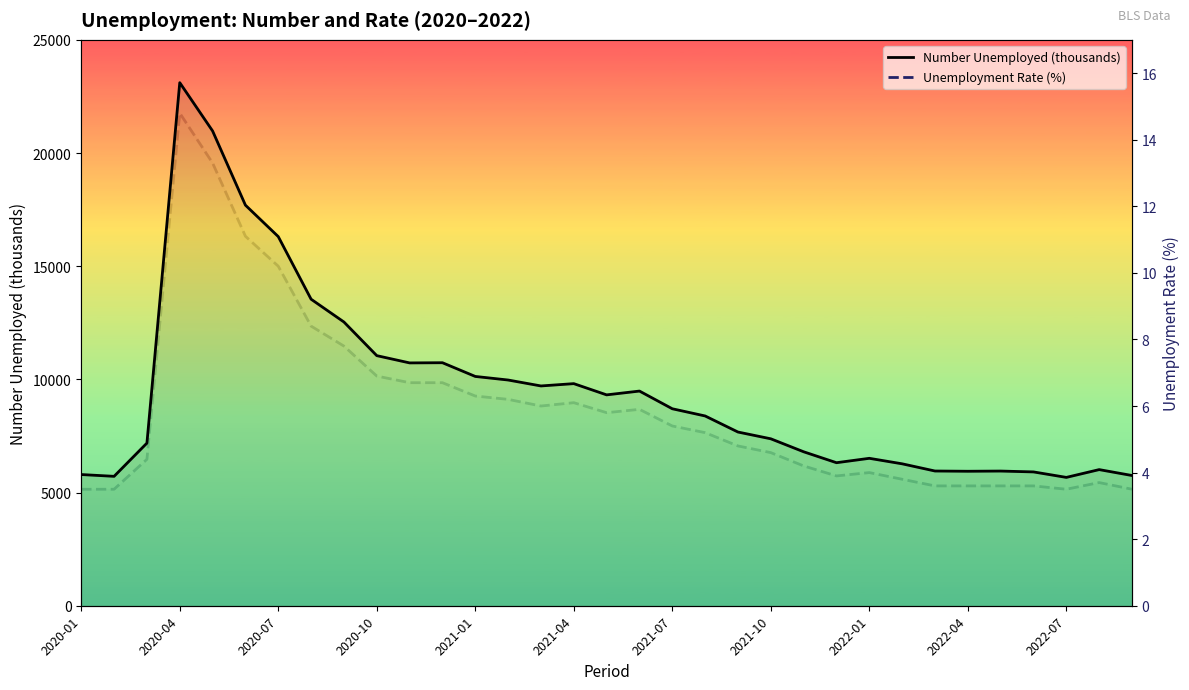

Reading right to left, list all the values displayed in this chart.

Number Unemployed (thousands): 5753.0	6014.0	5670.0	5912.0	5950.0	5941.0	5952.0	6270.0	6513.0	6319.0	6802.0	7375.0	7674.0	8384.0	8702.0	9484.0	9316.0	9812.0	9710.0	9972.0	10130.0	10736.0	10728.0	11049.0	12535.0	13542.0	16308.0	17697.0	20975.0	23109.0	7185.0	5717.0	5796.0
Unemployment Rate (%): 3.5	3.7	3.5	3.6	3.6	3.6	3.6	3.8	4.0	3.9	4.2	4.6	4.8	5.2	5.4	5.9	5.8	6.1	6.0	6.2	6.3	6.7	6.7	6.9	7.8	8.4	10.2	11.1	13.3	14.8	4.4	3.5	3.5